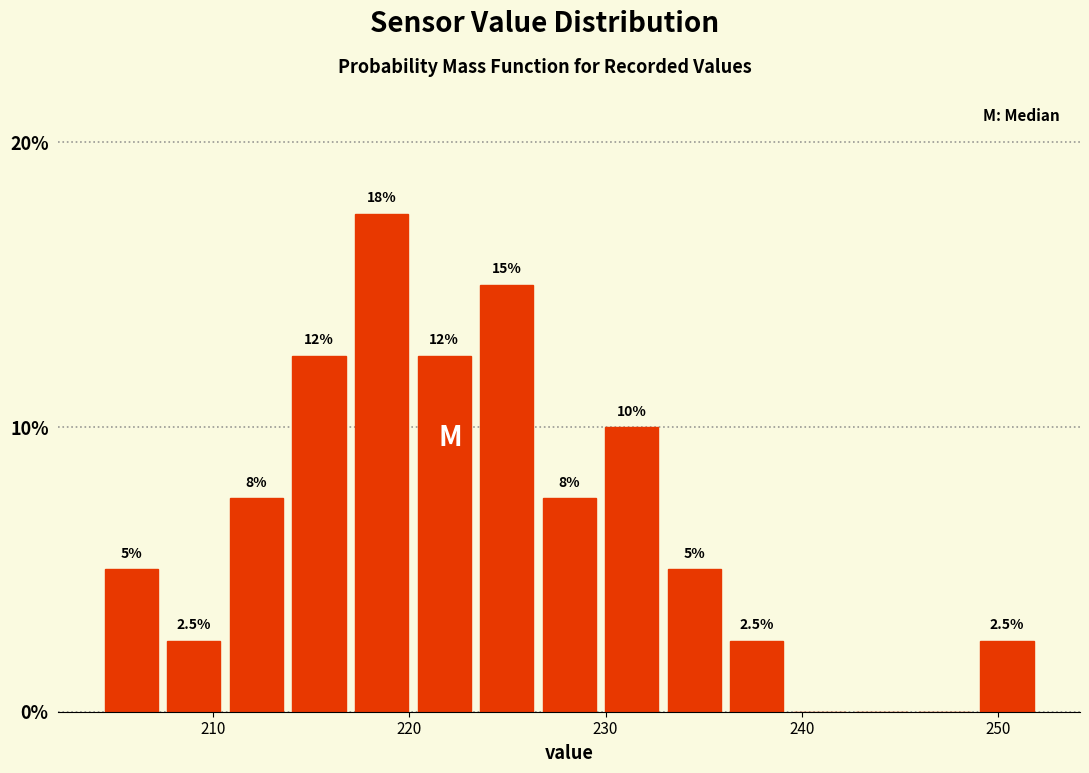

Read against the x-axis, roughly where is the centre of the tallest bar?

219